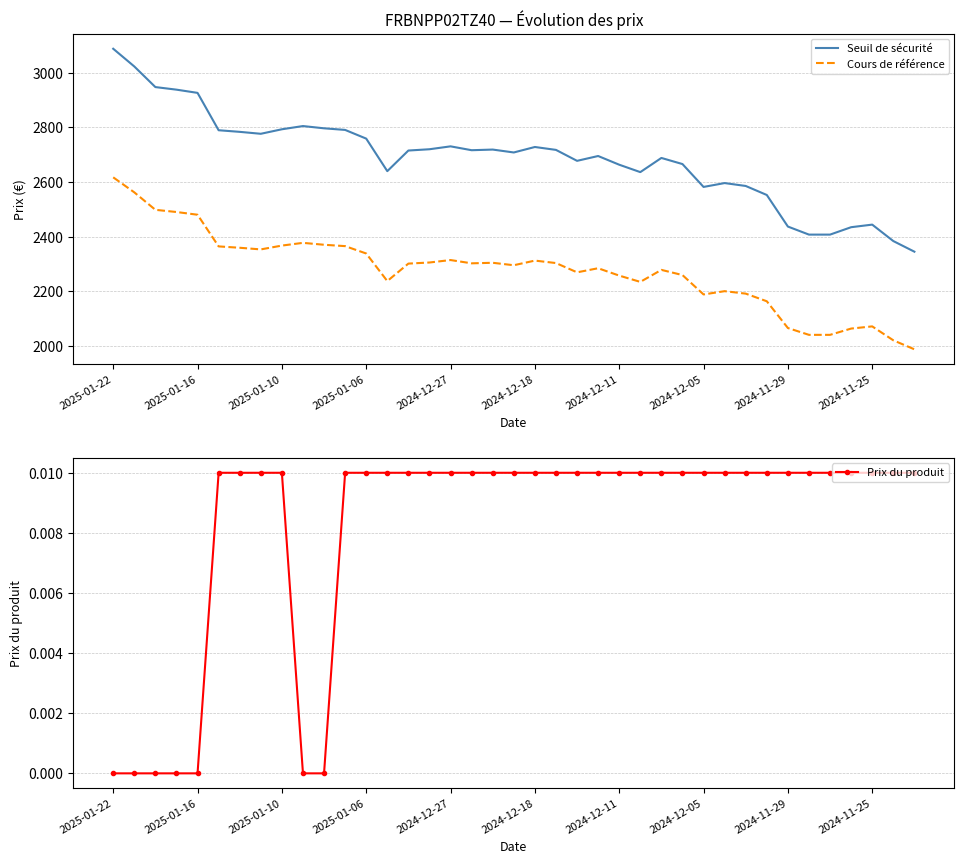

True or false: Seuil de sécurité has a value of 1410.0 at 2025-01-16.

False